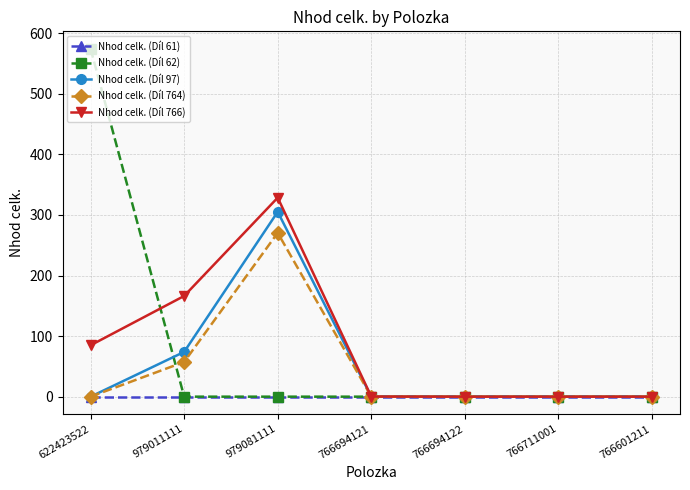

At which category is the sum across all series the highest?

979081111